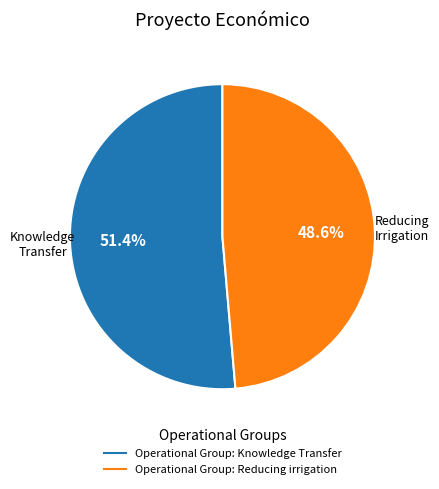

Is the sum of Operational Group: Reducing irrigation and Operational Group: Knowledge Transfer greater than half?

Yes